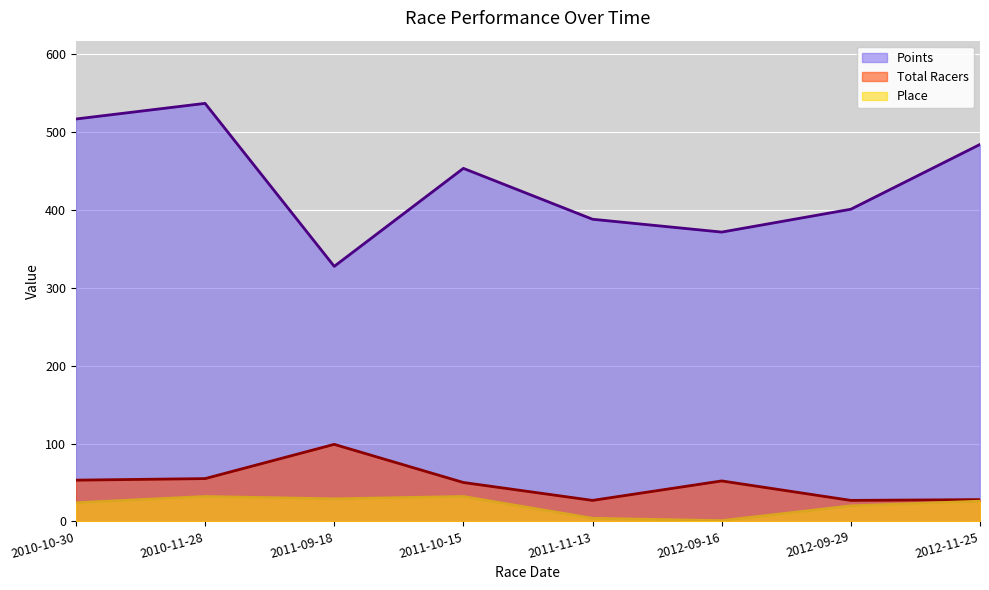

What is the difference between the Points values at 2011-11-13 and 2011-09-18?

60.5